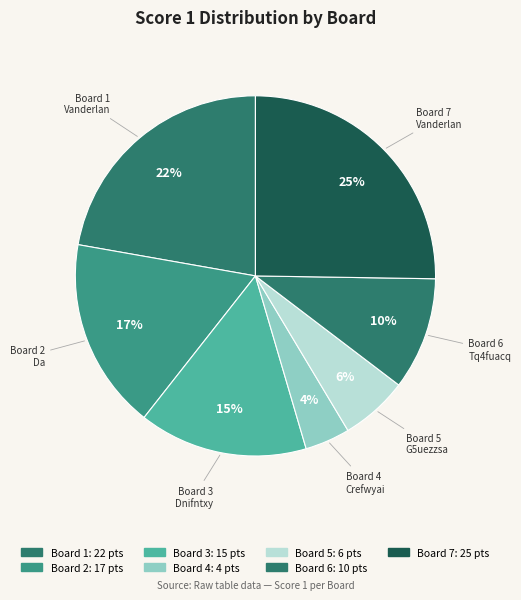

Count the number of slices in the pie.

7